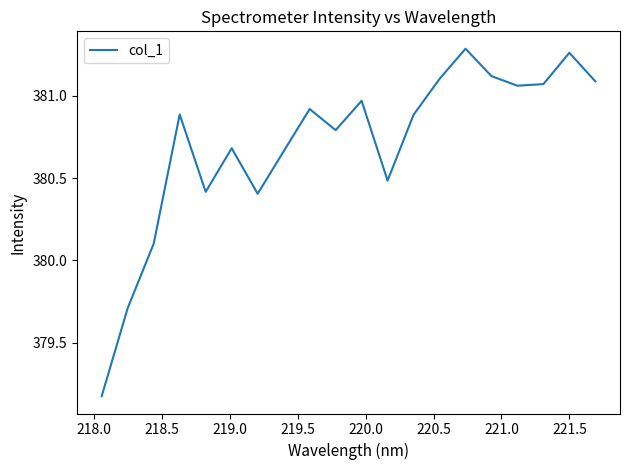

Does the chart display data point markers on the line(s)?

No